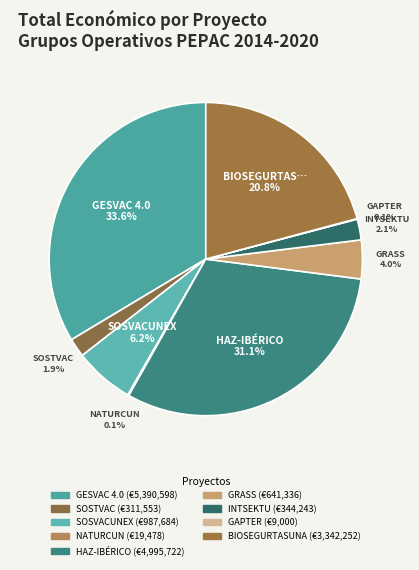

What is the ratio of the value at SOSVACUNEX to the value at HAZ-IBÉRICO?

0.2